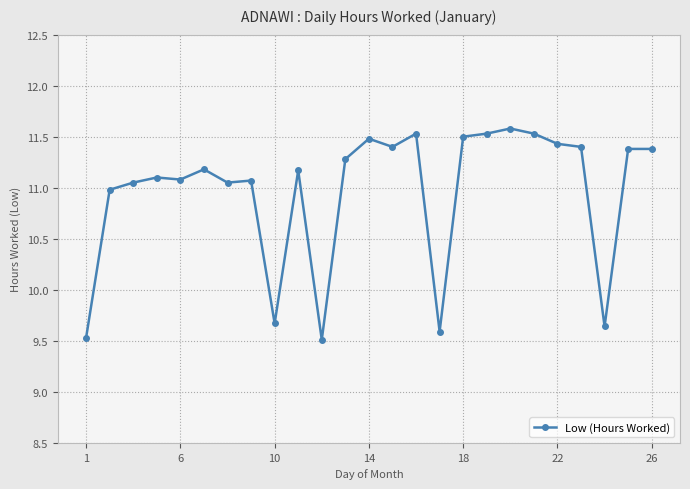

True or false: the data has more than 0 interior local peaks.

True